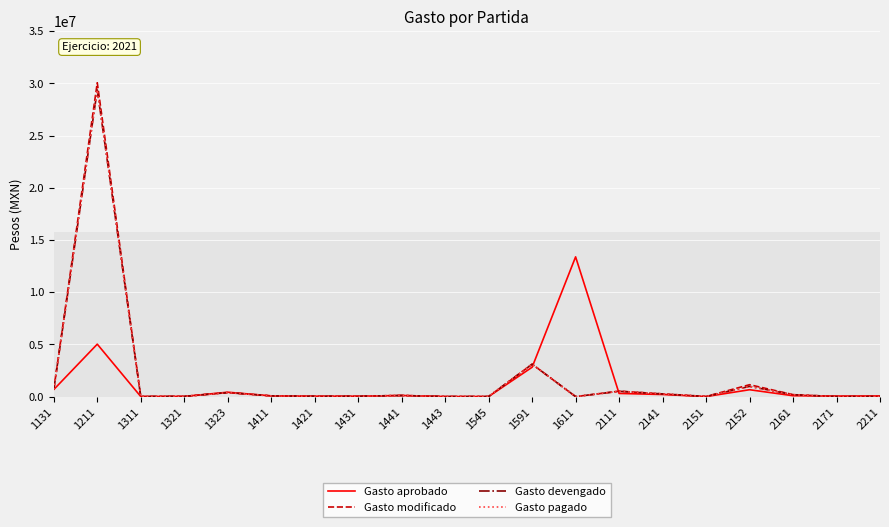

What is the sum of the Gasto aprobado values at 2111 and 1311?

307962